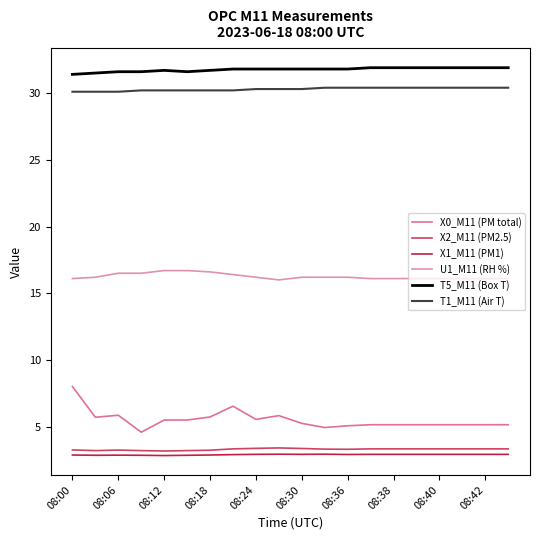

What is the minimum value for U1_M11 (RH %)?

16.0